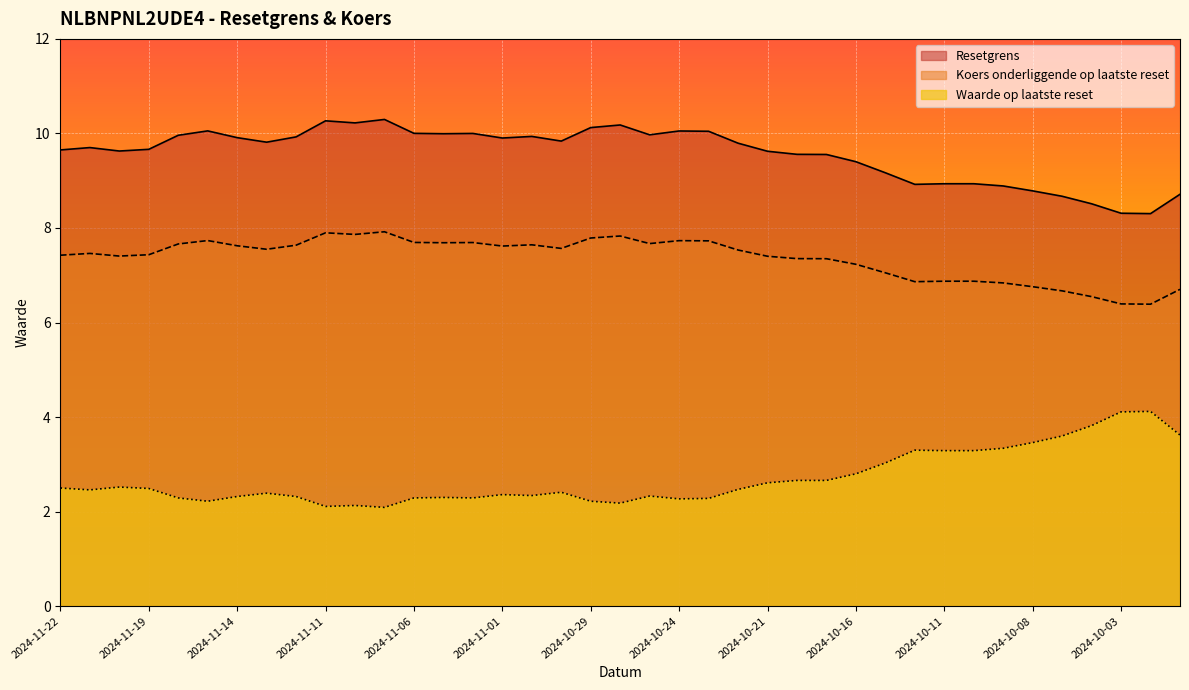

List the labels in order of Waarde op laatste reset value, largest first.

2024-10-02, 2024-10-03, 2024-10-04, 2024-10-01, 2024-10-07, 2024-10-08, 2024-10-09, 2024-10-14, 2024-10-11, 2024-10-10, 2024-10-15, 2024-10-16, 2024-10-18, 2024-10-17, 2024-10-21, 2024-11-20, 2024-11-22, 2024-11-19, 2024-10-22, 2024-11-21, 2024-10-30, 2024-11-13, 2024-11-01, 2024-10-31, 2024-10-25, 2024-11-14, 2024-11-12, 2024-11-05, 2024-11-18, 2024-11-06, 2024-11-04, 2024-10-23, 2024-10-24, 2024-11-15, 2024-10-29, 2024-10-28, 2024-11-08, 2024-11-11, 2024-11-07